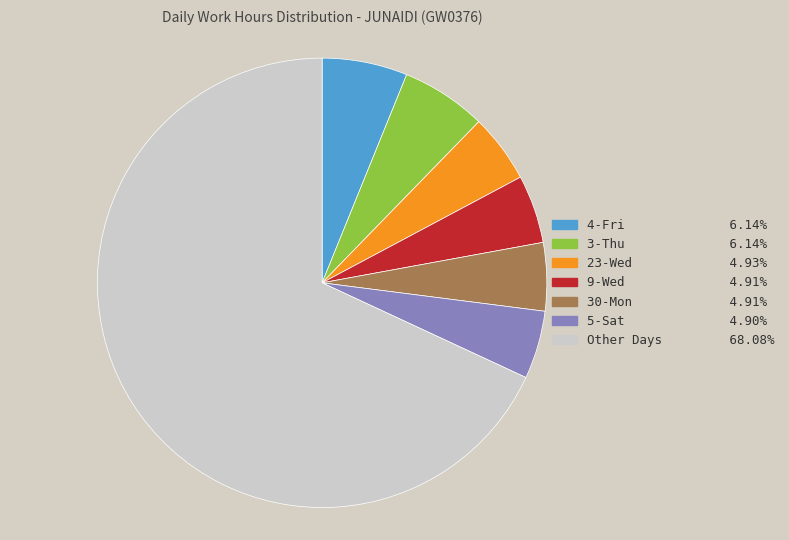

Is there a majority slice in this chart?

Yes